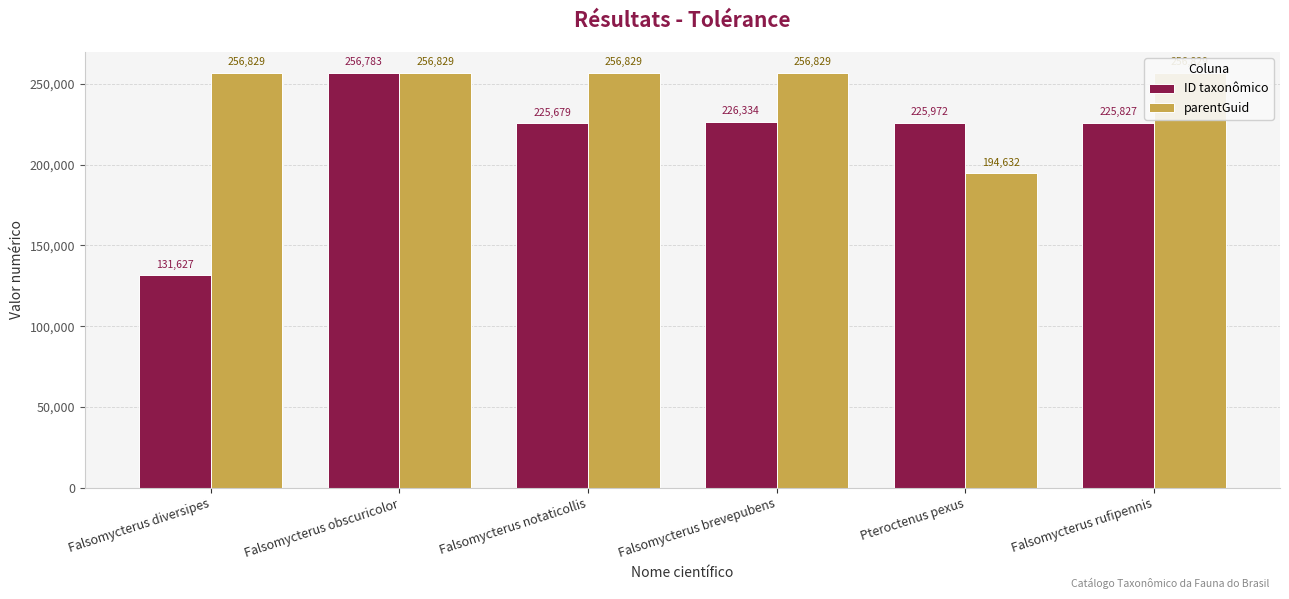

How many values in the ID taxonômico series exceed 225972?

2